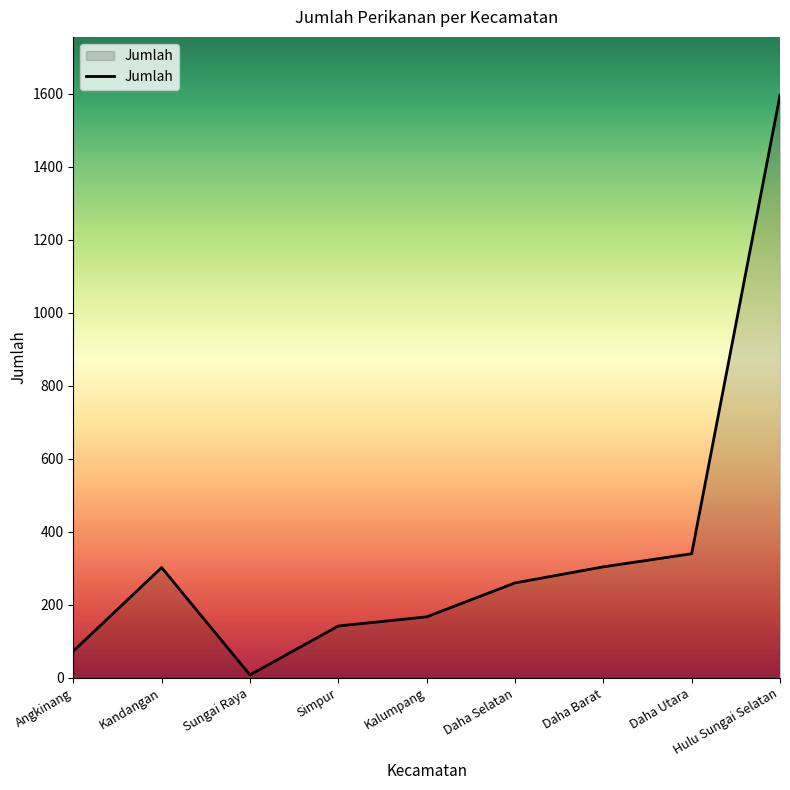

How many interior local peaks (higher than both neighbors) does the data have?

1